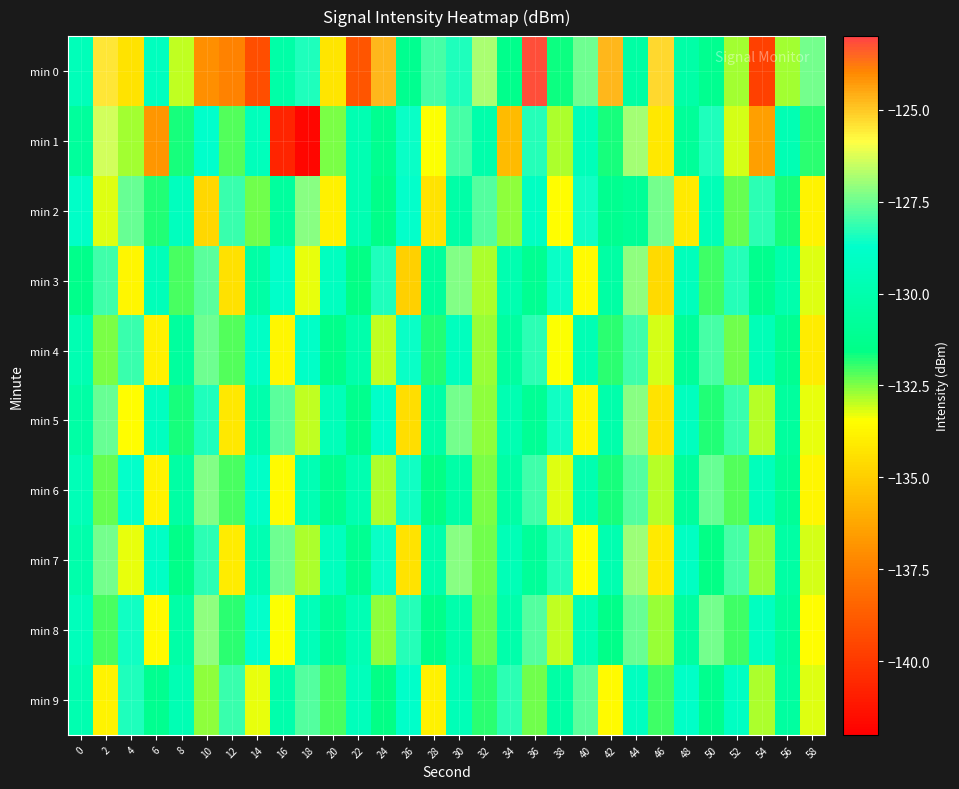

Count the number of data series in this chart.

10